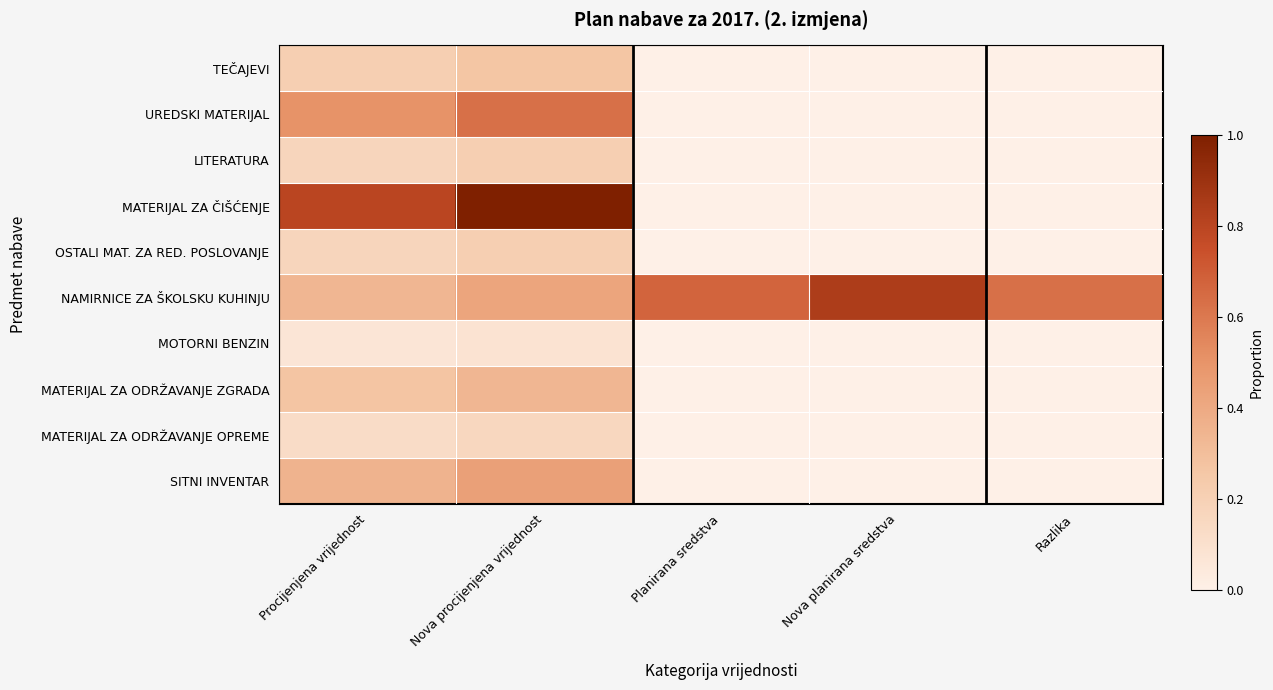

Reading left to right, list all the values displayed in this chart.

TEČAJEVI: Procijenjena vrijednost=0.2	Nova procijenjena vrijednost=0.3	Planirana sredstva=0.0	Nova planirana sredstva=0.0	Razlika=0.0
UREDSKI MATERIJAL: Procijenjena vrijednost=0.5	Nova procijenjena vrijednost=0.6	Planirana sredstva=0.0	Nova planirana sredstva=0.0	Razlika=0.0
LITERATURA: Procijenjena vrijednost=0.2	Nova procijenjena vrijednost=0.2	Planirana sredstva=0.0	Nova planirana sredstva=0.0	Razlika=0.0
MATERIJAL ZA ČIŠĆENJE: Procijenjena vrijednost=0.8	Nova procijenjena vrijednost=1.0	Planirana sredstva=0.0	Nova planirana sredstva=0.0	Razlika=0.0
OSTALI MAT. ZA RED. POSLOVANJE: Procijenjena vrijednost=0.2	Nova procijenjena vrijednost=0.2	Planirana sredstva=0.0	Nova planirana sredstva=0.0	Razlika=0.0
NAMIRNICE ZA ŠKOLSKU KUHINJU: Procijenjena vrijednost=0.3	Nova procijenjena vrijednost=0.4	Planirana sredstva=0.7	Nova planirana sredstva=0.8	Razlika=0.6
MOTORNI BENZIN: Procijenjena vrijednost=0.1	Nova procijenjena vrijednost=0.1	Planirana sredstva=0.0	Nova planirana sredstva=0.0	Razlika=0.0
MATERIJAL ZA ODRŽAVANJE ZGRADA: Procijenjena vrijednost=0.3	Nova procijenjena vrijednost=0.3	Planirana sredstva=0.0	Nova planirana sredstva=0.0	Razlika=0.0
MATERIJAL ZA ODRŽAVANJE OPREME: Procijenjena vrijednost=0.1	Nova procijenjena vrijednost=0.2	Planirana sredstva=0.0	Nova planirana sredstva=0.0	Razlika=0.0
SITNI INVENTAR: Procijenjena vrijednost=0.4	Nova procijenjena vrijednost=0.4	Planirana sredstva=0.0	Nova planirana sredstva=0.0	Razlika=0.0